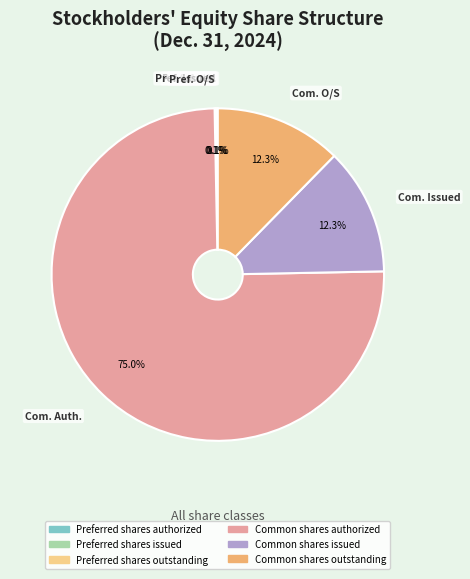

To the nearest percent, what is the difference between the largest and smallest slice percentages?

75%